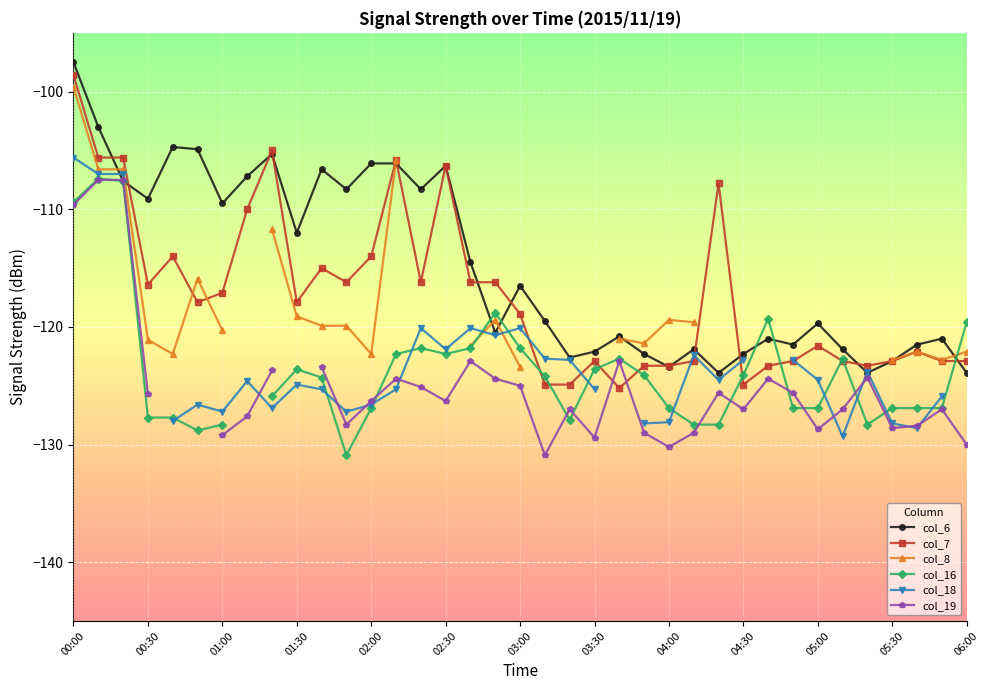

True or false: col_6 has more than 2 points higher than both neighbors.

True